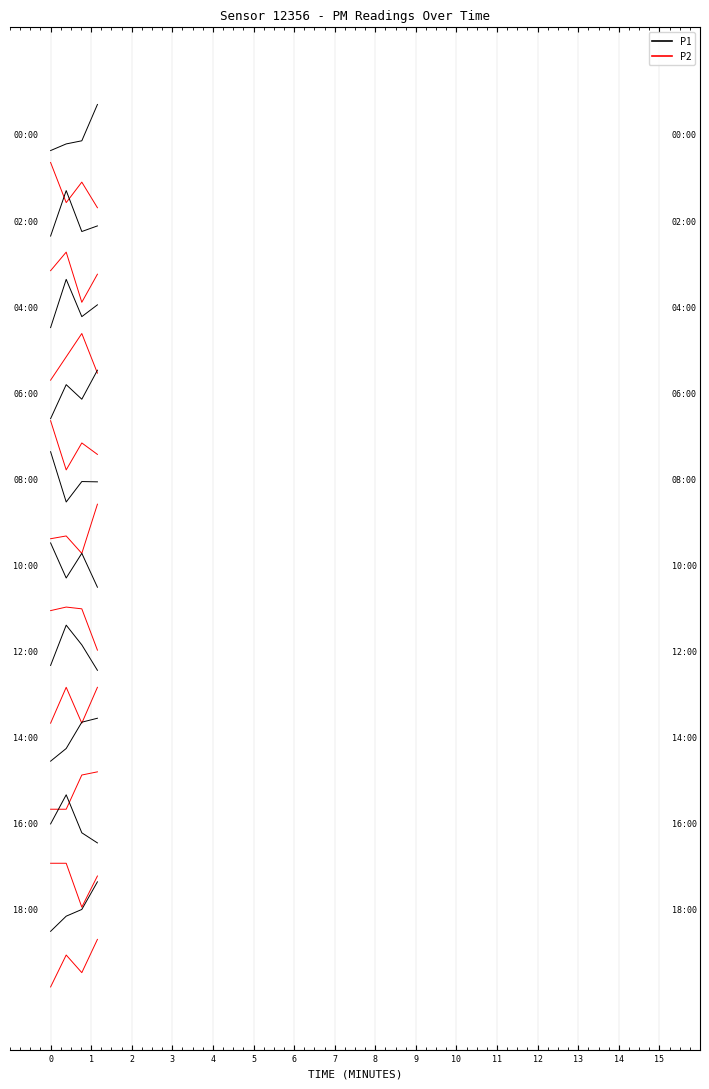

List the series in order of their overall mean, lowest first.

P2, P1